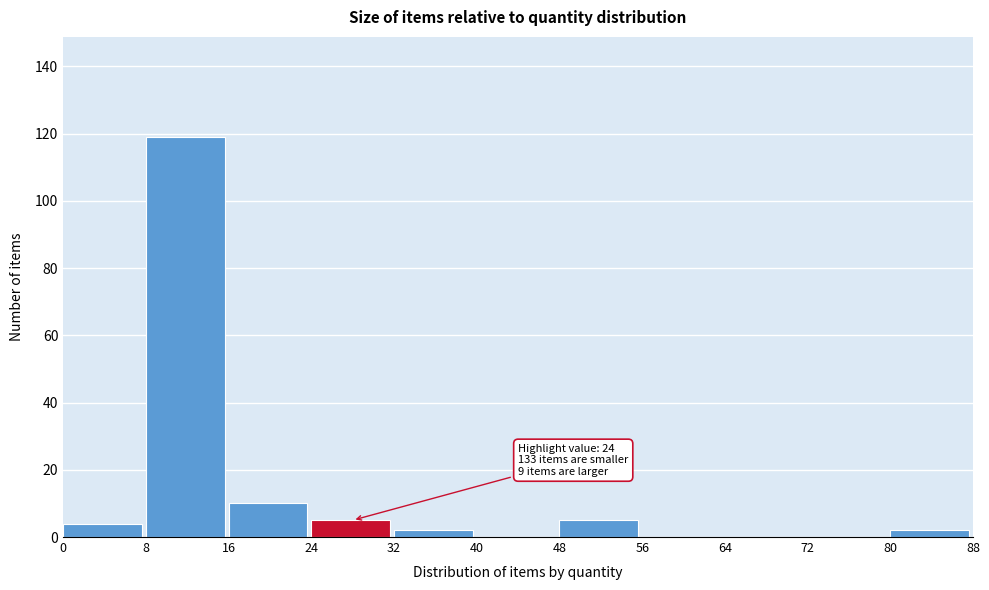

Which range on the x-axis has the tallest bar?

8 to 16